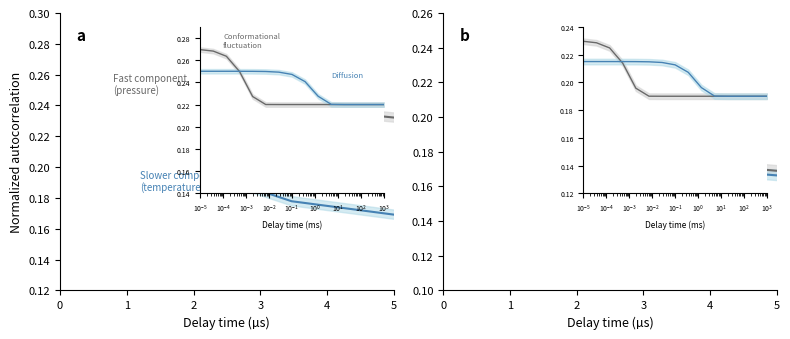

How many categories are shown in the chart?

15